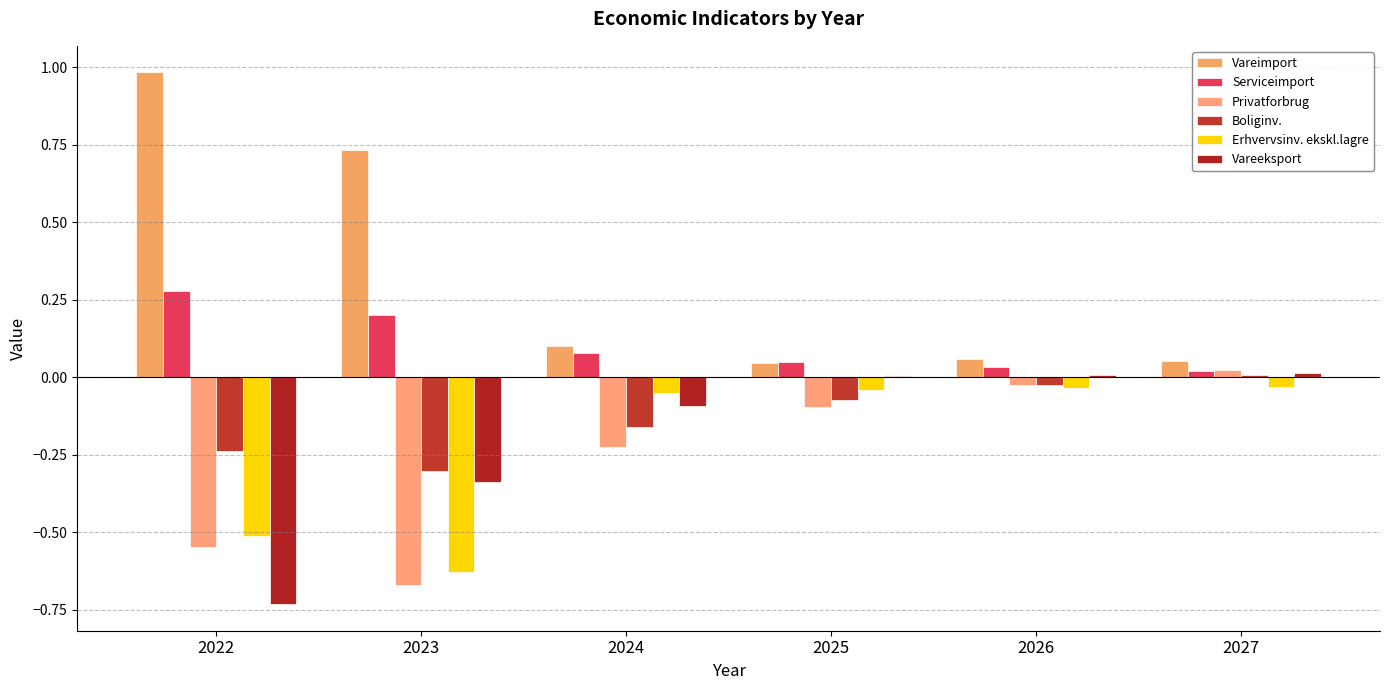

How many values in Privatforbrug are above zero?

1